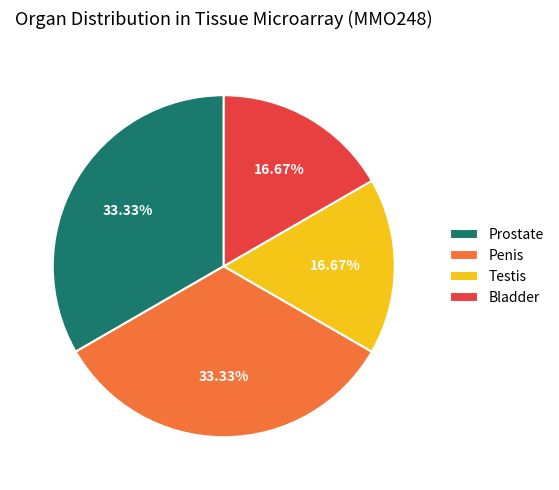

To the nearest percent, what percentage of the pie is Penis?

33%